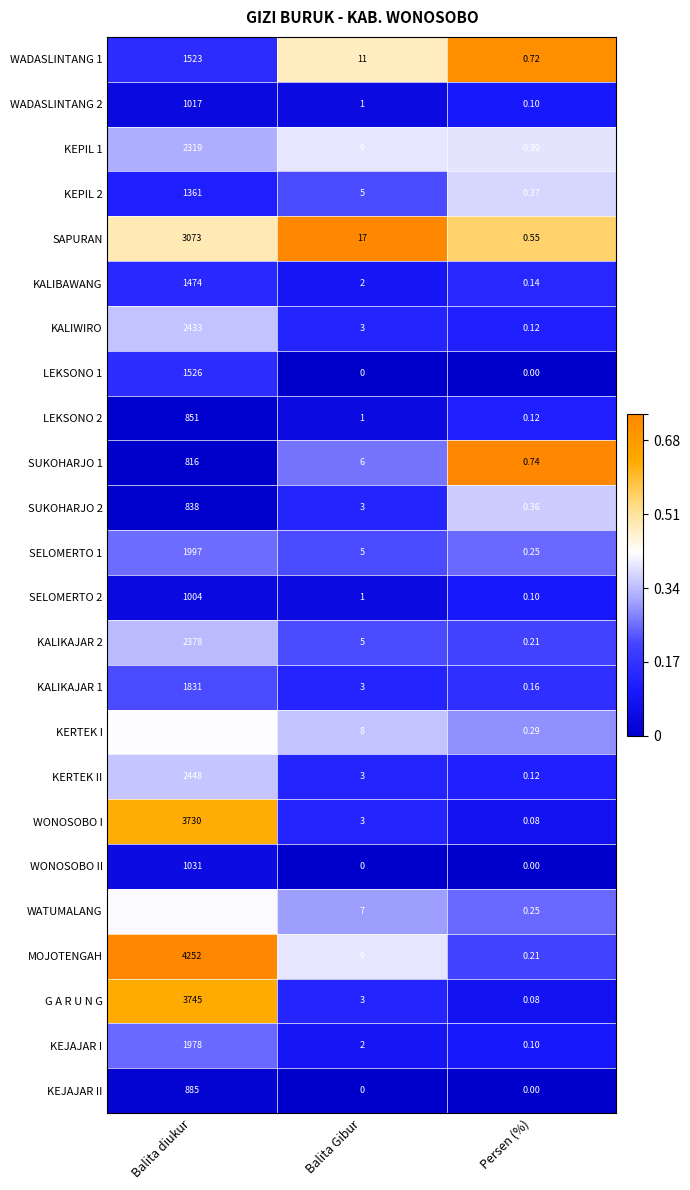

At which label is WATUMALANG closest to 1379?

Balita Gibur